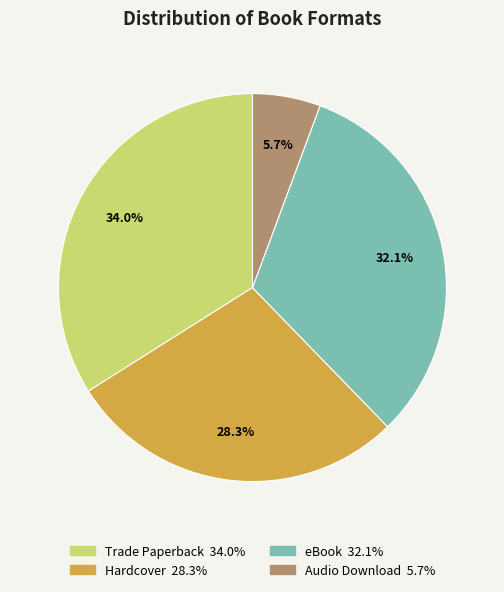

Approximately how many times larger is the value at Trade Paperback compared to Audio Download?

6.0